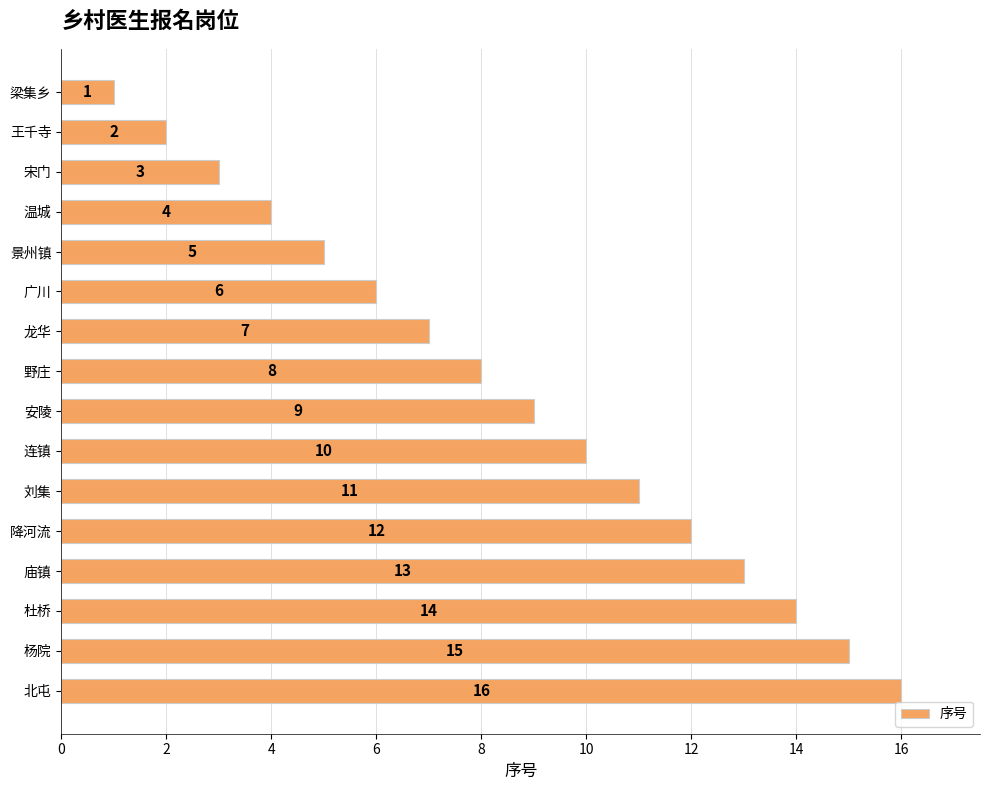

At which label is the value closest to 8?

野庄